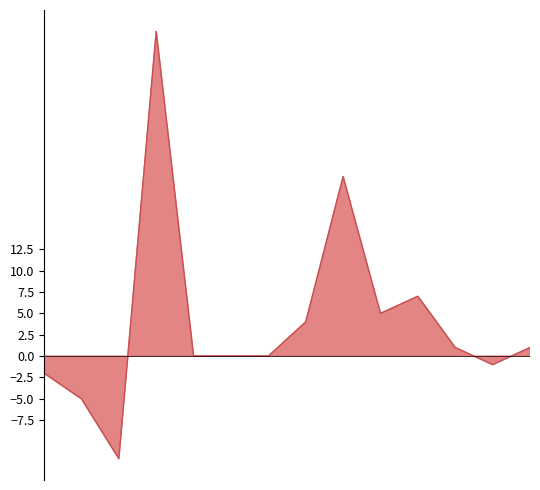

The value at 8 is 36. True or false?

False